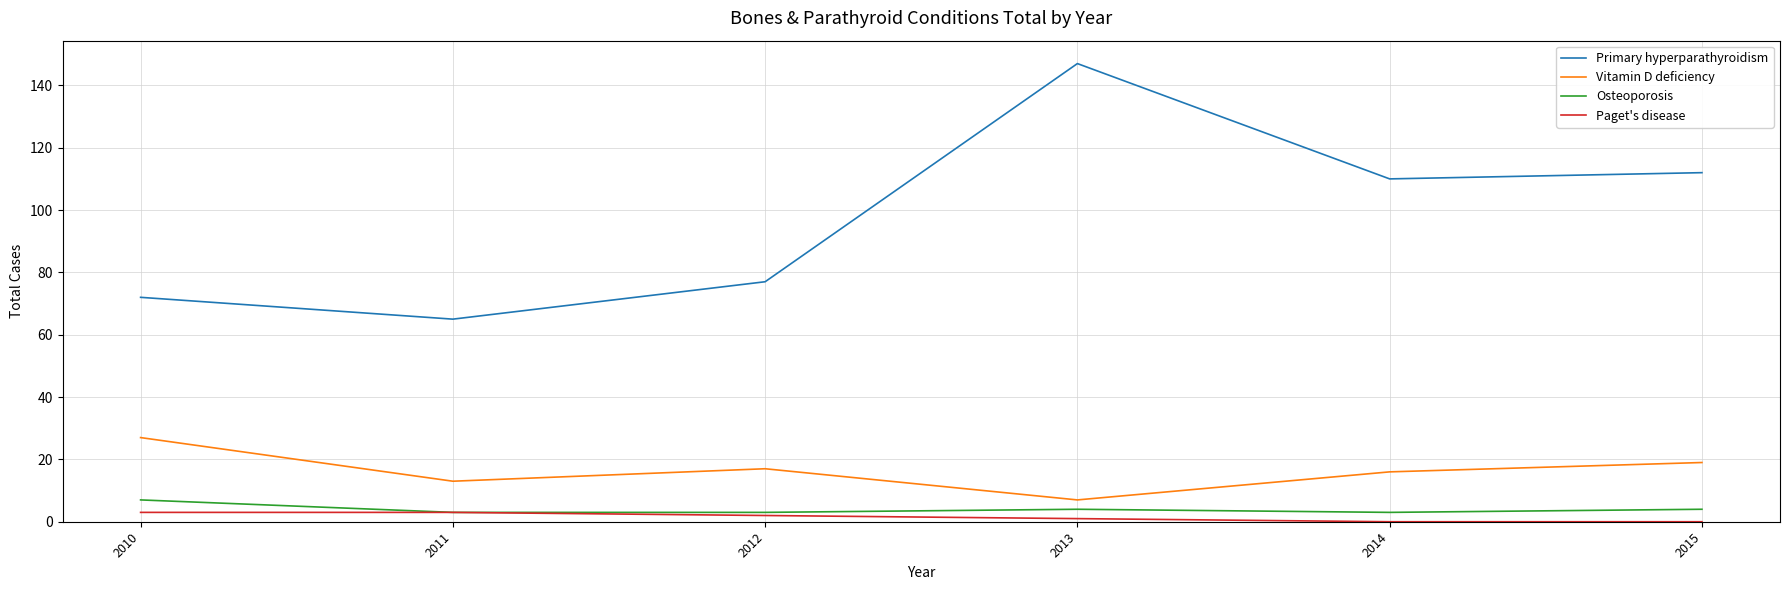

True or false: Osteoporosis and Primary hyperparathyroidism intersect in this chart.

False